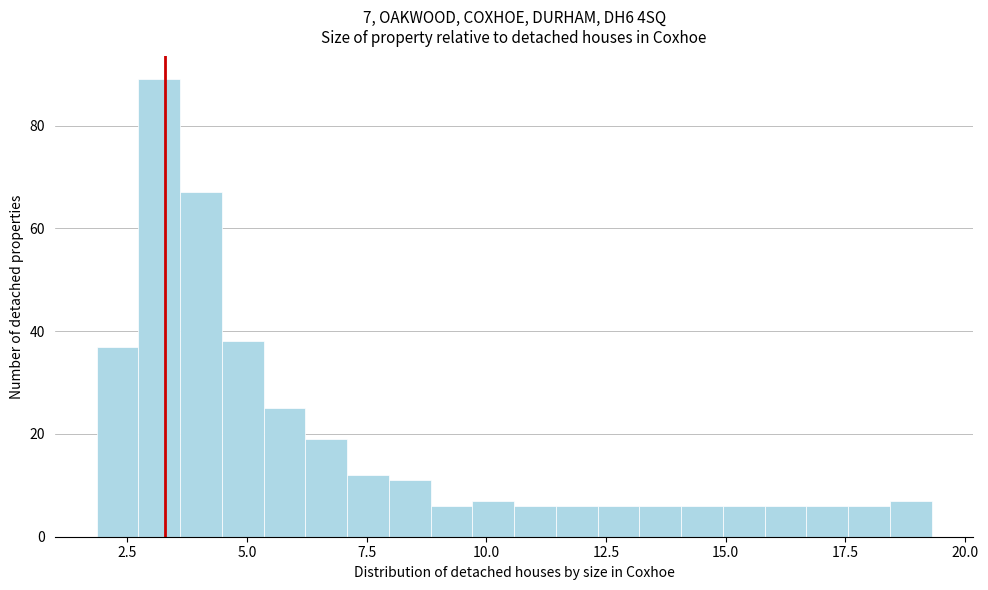

Read against the x-axis, roughly where is the centre of the tallest bar?

3.0